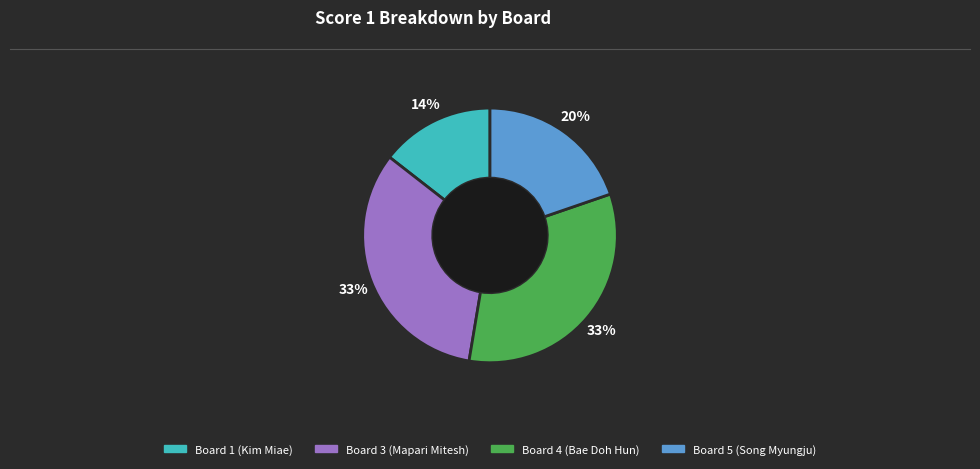

Is there any slice that represents more than half of the pie?

No